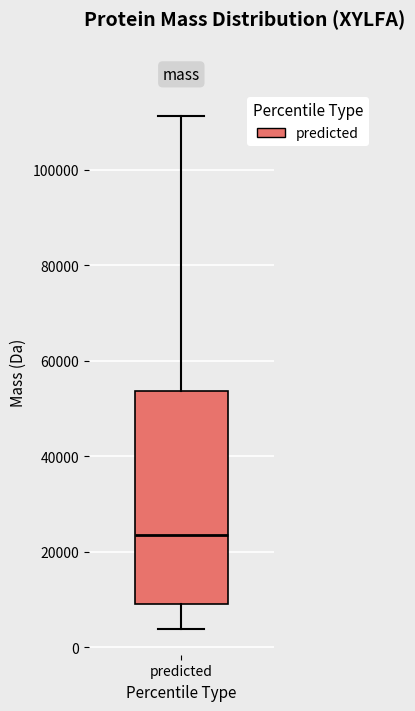

Transcribe this box plot: give where the median line is, the range the box spans, and where the two whiskers end, as read against the y-axis. The values are not printed on the chart, so give them approximately, as read against the axis.

median 24000, box 10000 to 54000, whiskers 4000 to 112000